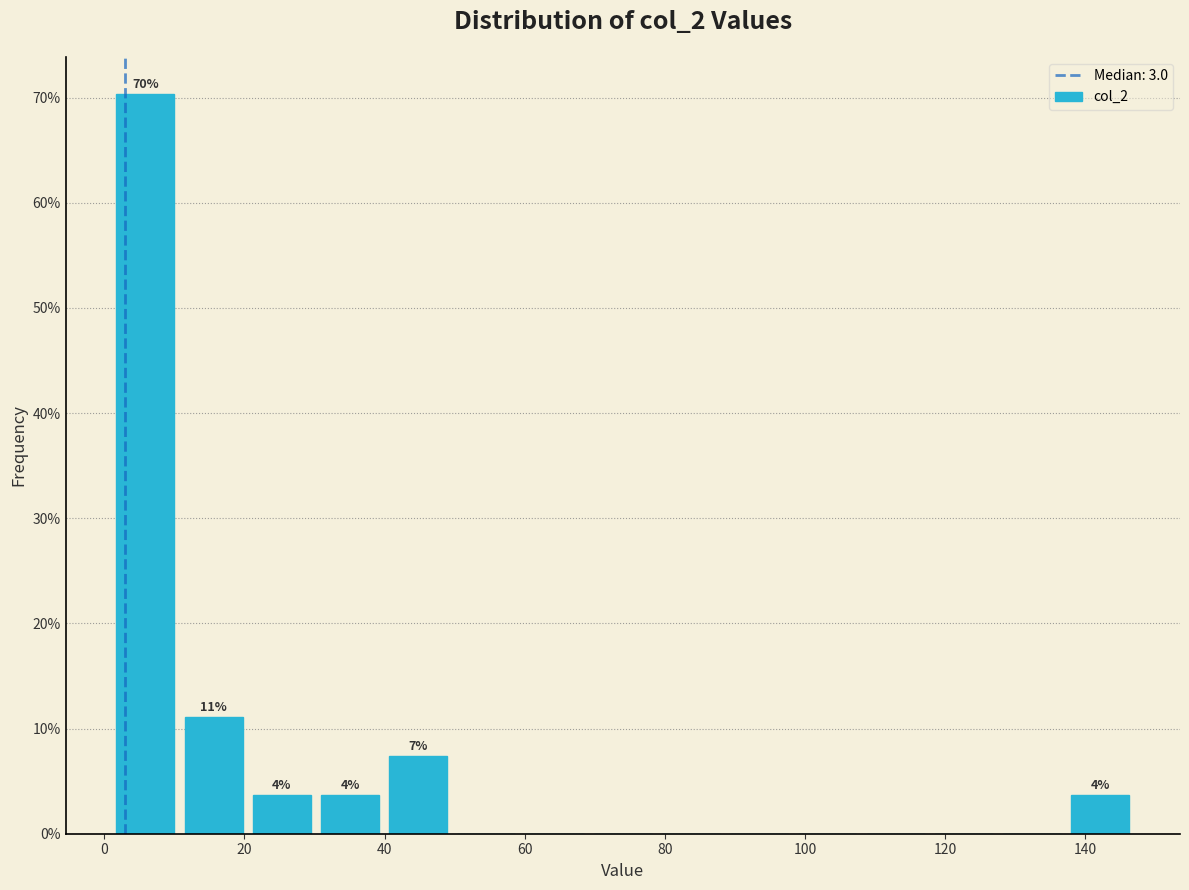

Which range on the x-axis has the tallest bar?

2 to 10